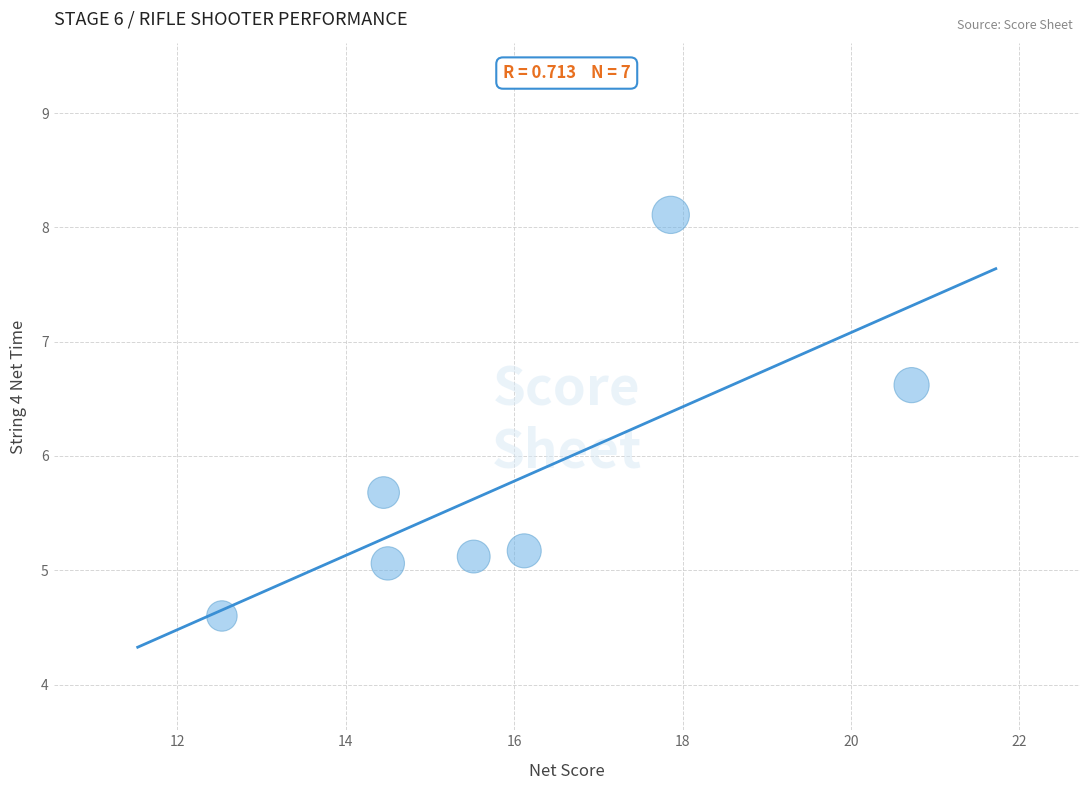

What Y value in the scatter plot is closest to 6?

5.7